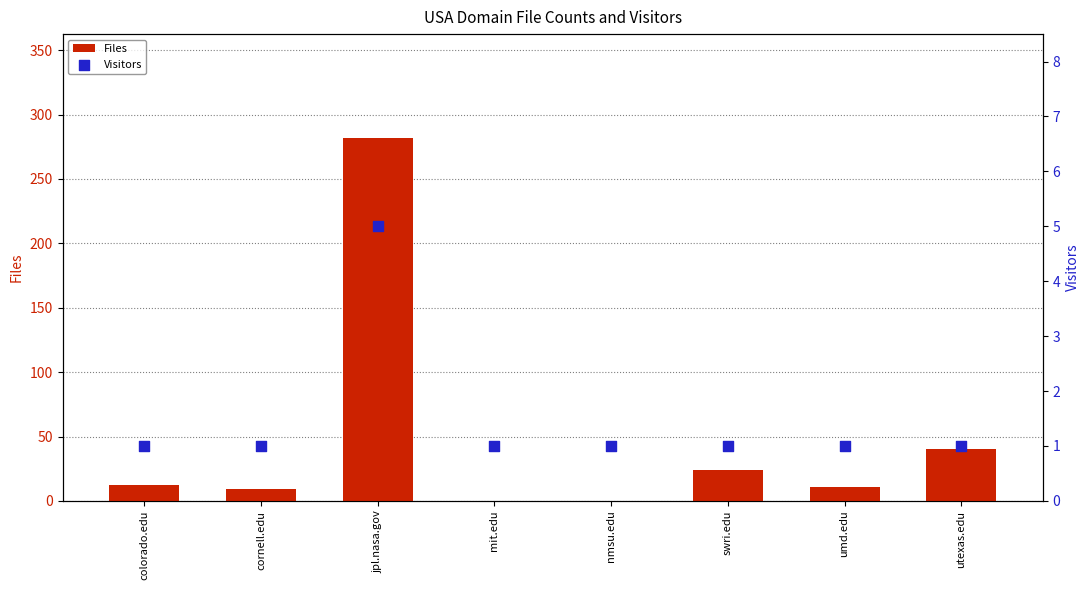

Is the value of Visitors at nmsu.edu greater than the value of Files at colorado.edu?

No